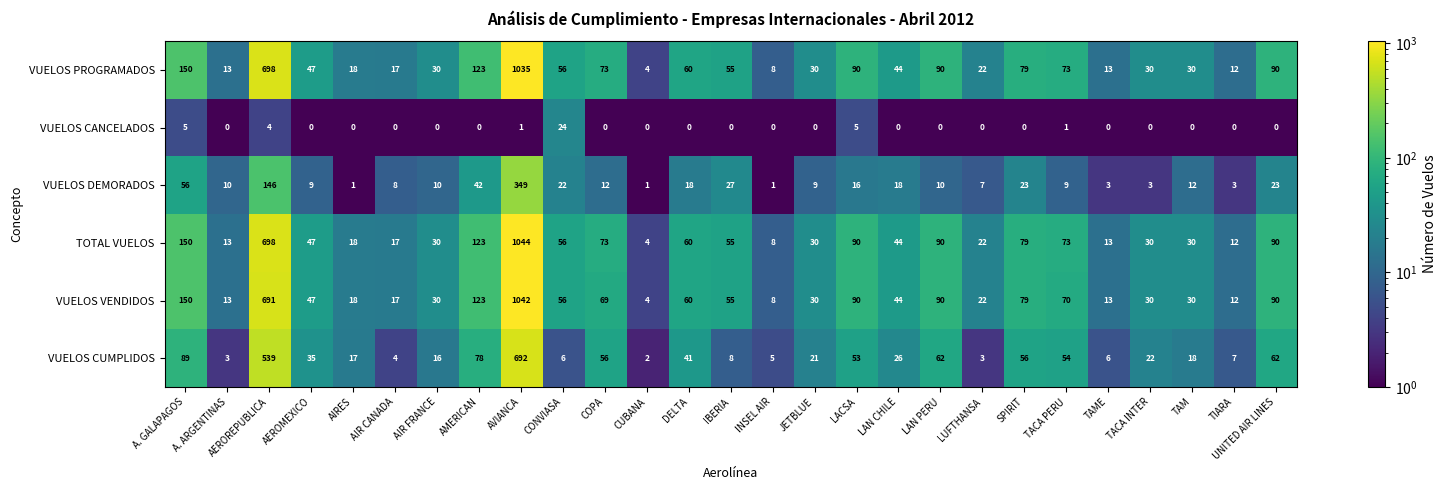

Read the VUELOS DEMORADOS value at LACSA.

16